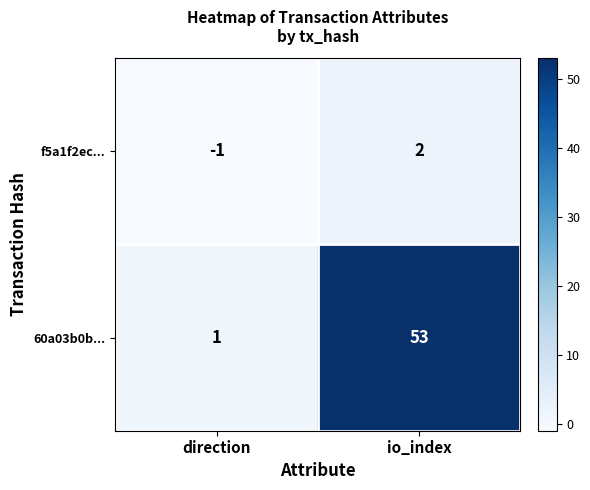

What is the sum of all 60a03b0b... values?

54